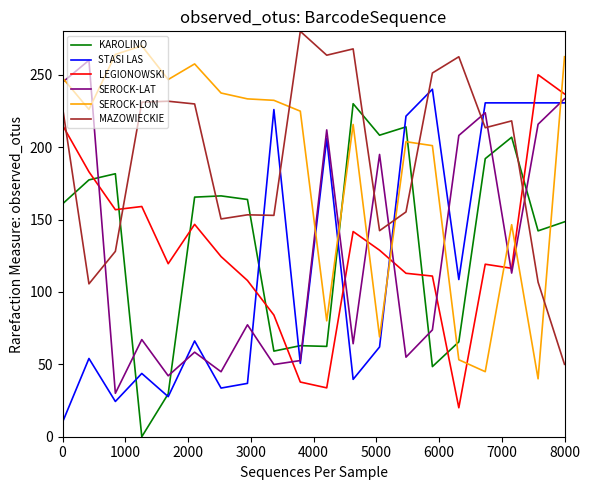

What are all the series names shown in the legend?

KAROLINO, STASI LAS, LEGIONOWSKI, SEROCK-LAT, SEROCK-LON, MAZOWIECKIE